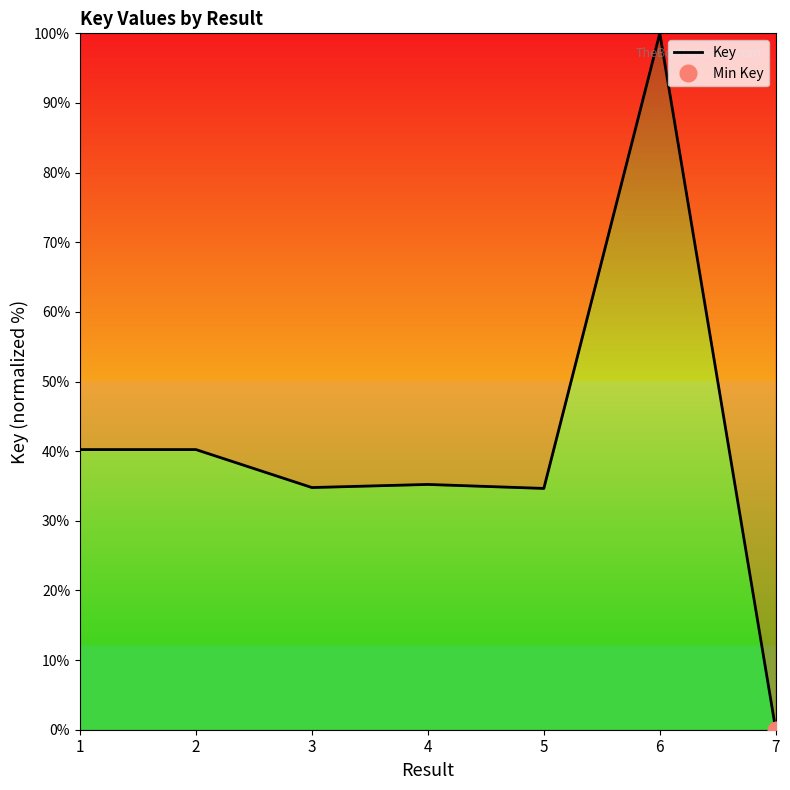

What is the maximum value shown in the chart?

100.0